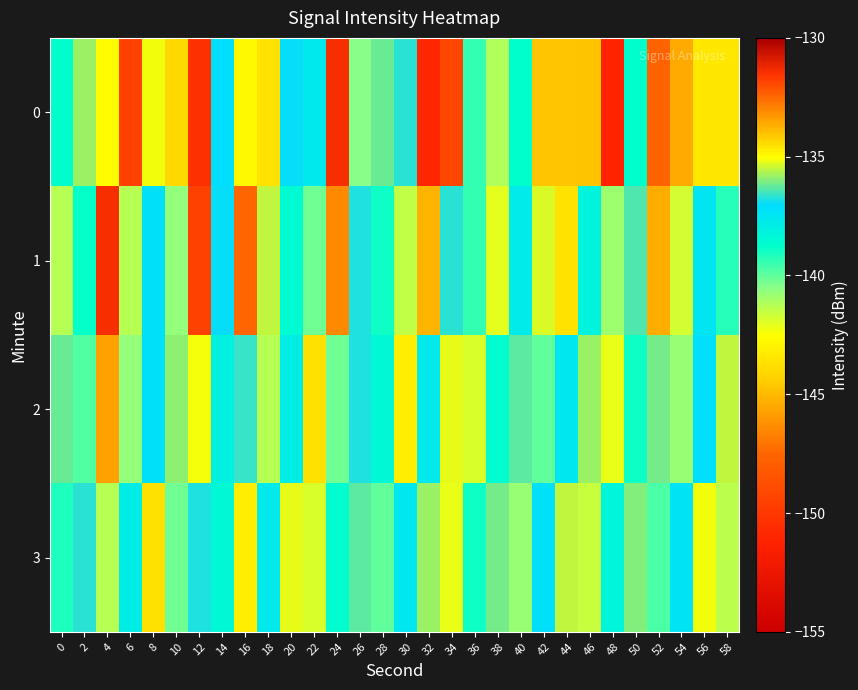

What is the difference between the highest and lowest values at 30?

6.4